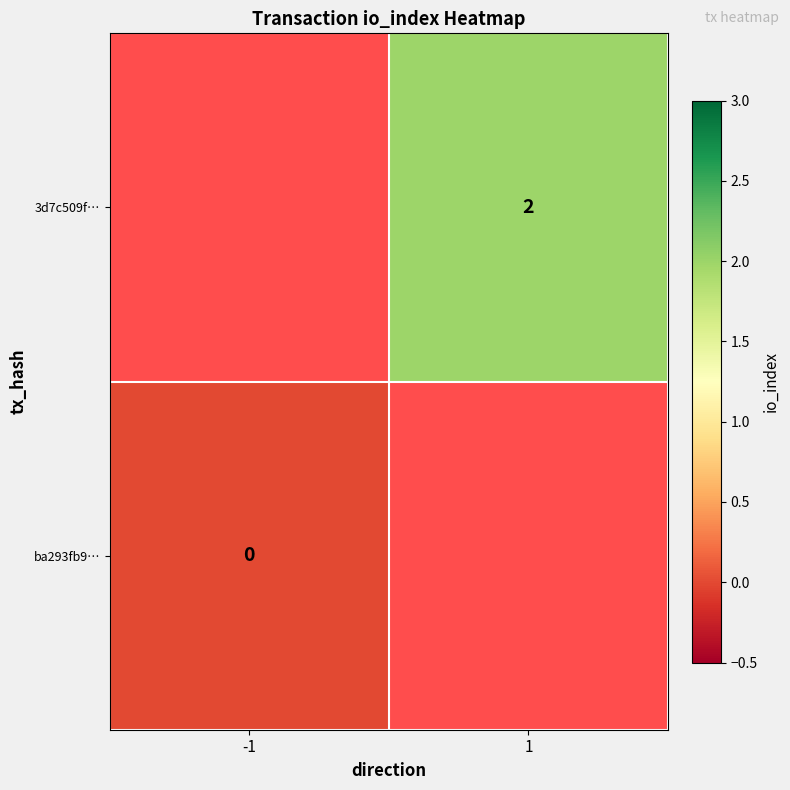

Which has a higher value, -1 or 1?

1